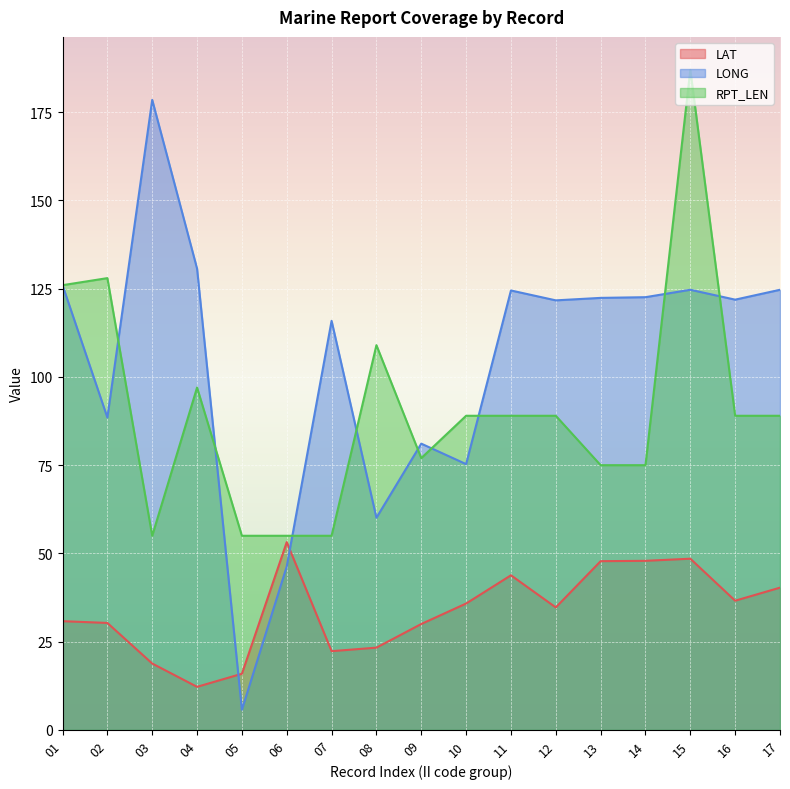

Reading left to right, extract all data points from this chart.

LAT: 01=30.8	02=30.3	03=18.8	04=12.2	05=15.9	06=53.2	07=22.3	08=23.3	09=30.0	10=35.8	11=43.8	12=34.7	13=47.8	14=47.9	15=48.5	16=36.6	17=40.3
LONG: 01=126.0	02=88.5	03=178.5	04=130.7	05=5.7	06=46.3	07=115.9	08=60.1	09=81.1	10=75.3	11=124.5	12=121.7	13=122.4	14=122.6	15=124.7	16=121.9	17=124.7
RPT_LEN: 01=126.0	02=128.0	03=55.0	04=97.0	05=55.0	06=55.0	07=55.0	08=109.0	09=77.0	10=89.0	11=89.0	12=89.0	13=75.0	14=75.0	15=187.0	16=89.0	17=89.0